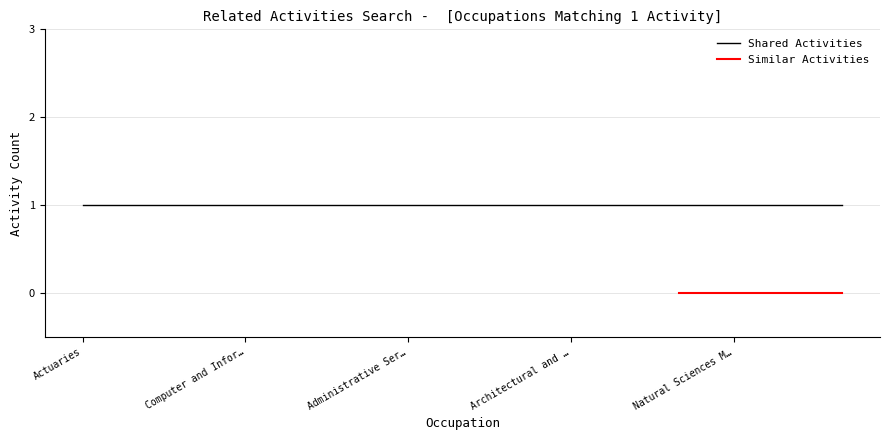

What is the value of the Shared Activities point at the 11th from the left?

1